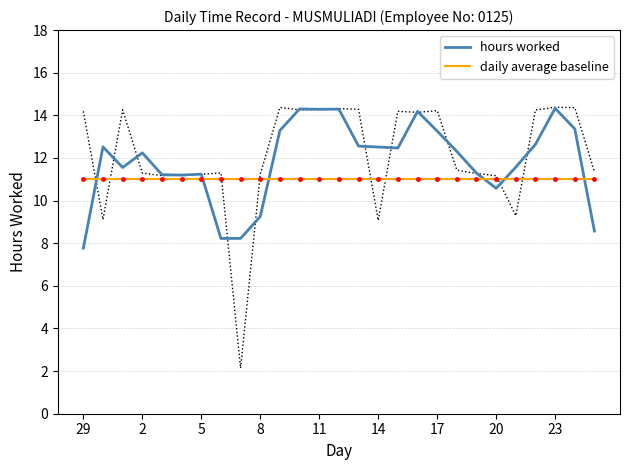

What is the maximum value for hours worked?

14.3